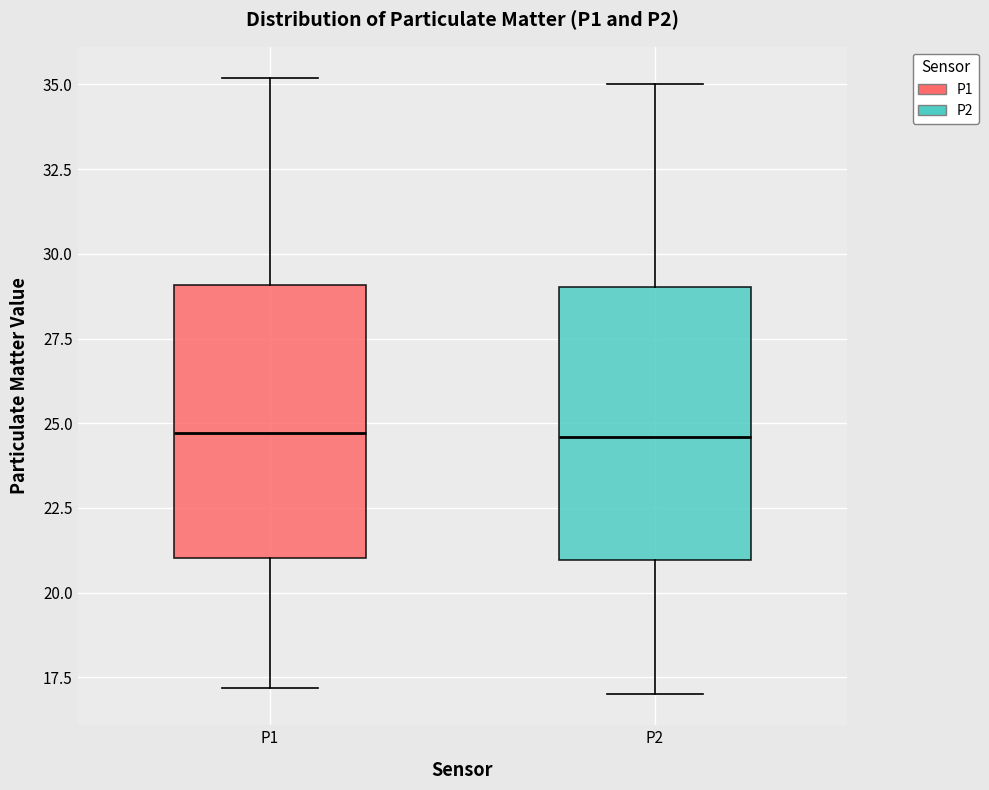

Reading left to right, transcribe this box plot: for each box, give where its median line is, the range the box spans, and where its two whiskers end, as read against the y-axis. The values are not printed on the chart, so give them approximately, as read against the axis.

P1: median 24.5, box 21.0 to 29.0, whiskers 17.0 to 35.0
P2: median 24.5, box 21.0 to 29.0, whiskers 17.0 to 35.0